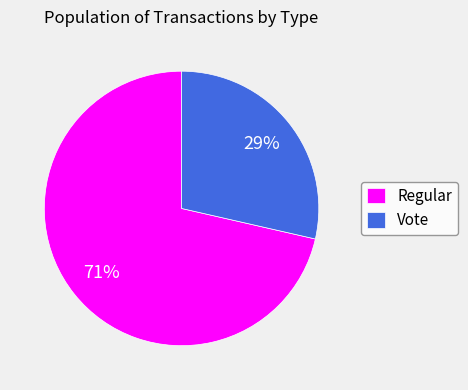

To the nearest percent, what percentage of the pie is Regular?

71%